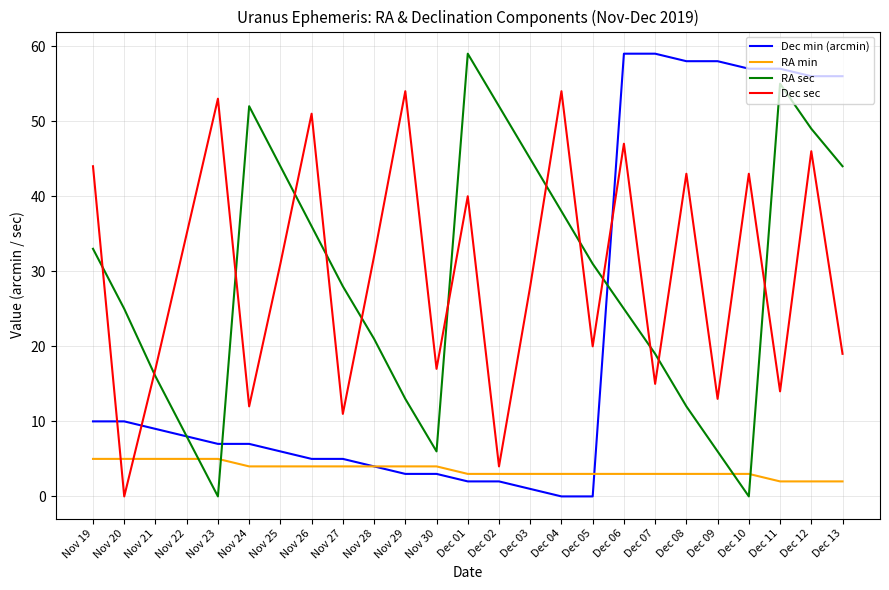

The RA sec series shows 31 at Dec 05. True or false?

True